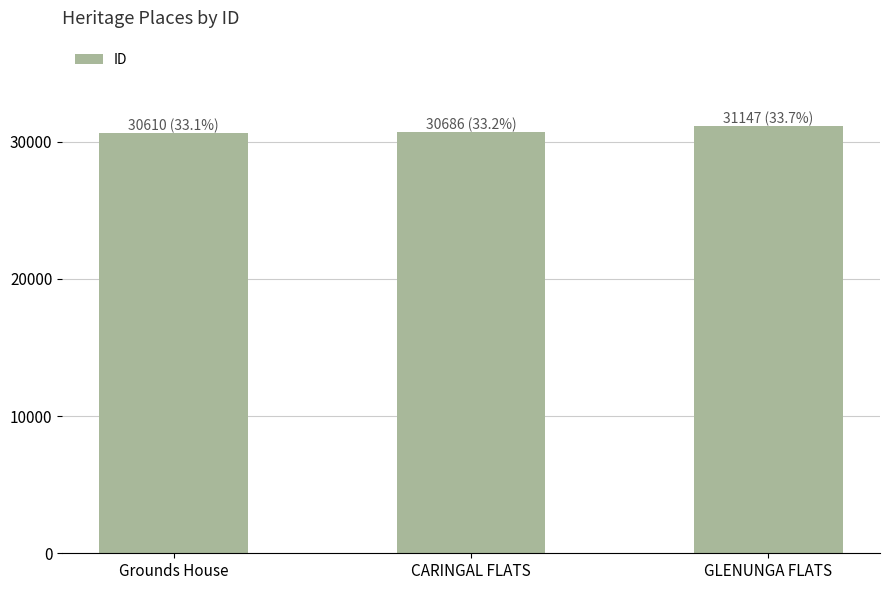

Count the values in the range 30610 to 31147.

3